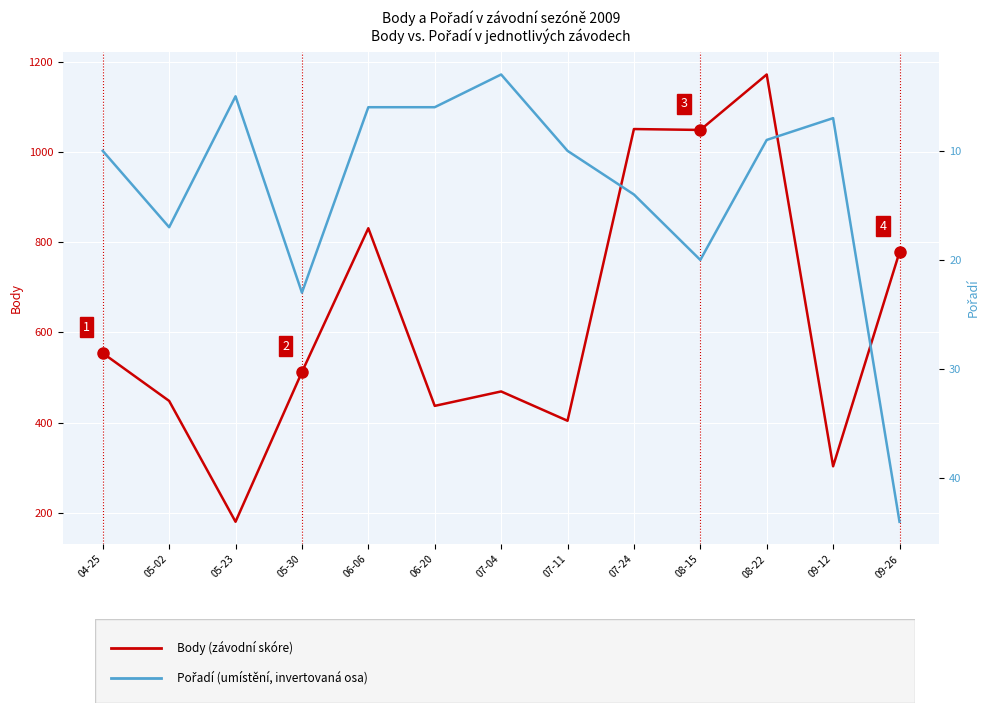

At which label does Body reach its peak?

08-22